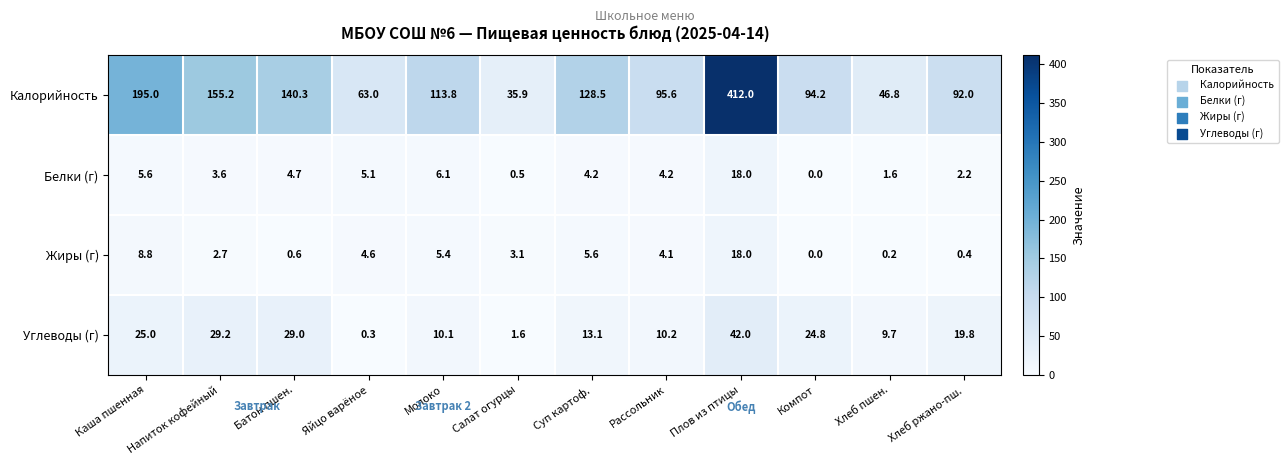

At Молоко, list the series in order from largest to smallest.

Калорийность, Углеводы (г), Белки (г), Жиры (г)